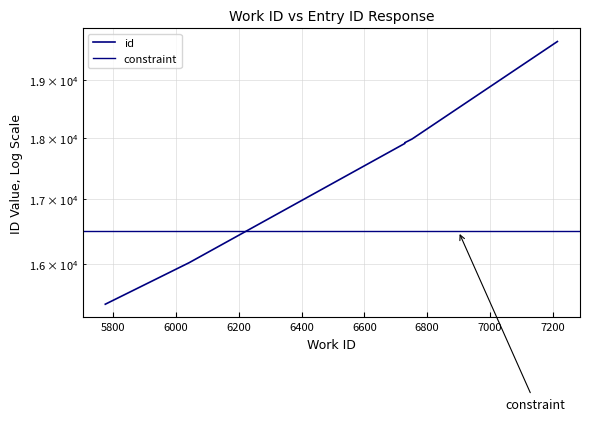

The value at 6729 is 7123. True or false?

False